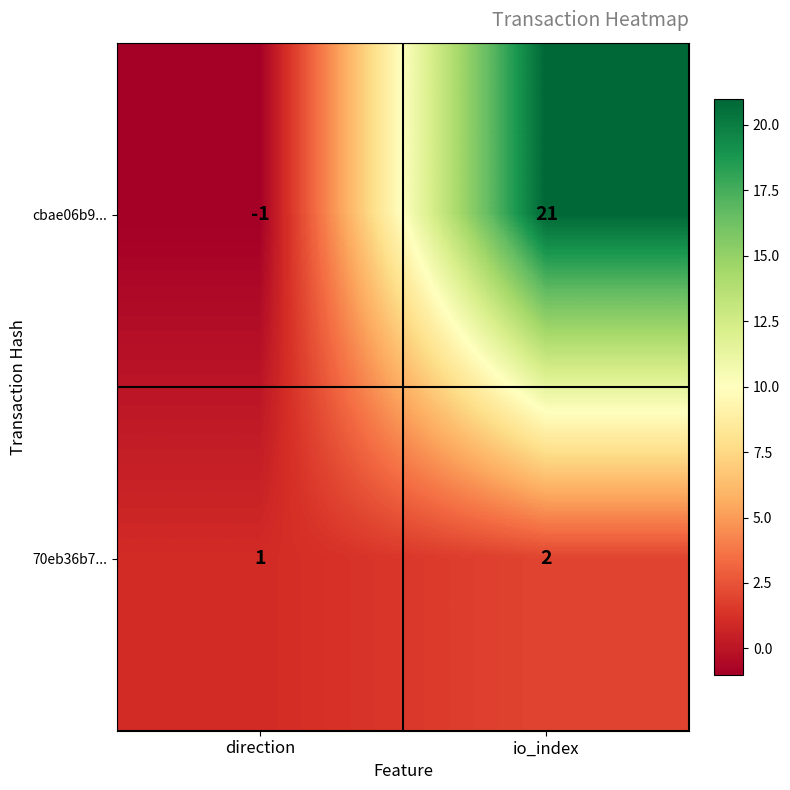

At which category does the chart reach its peak across all series?

io_index